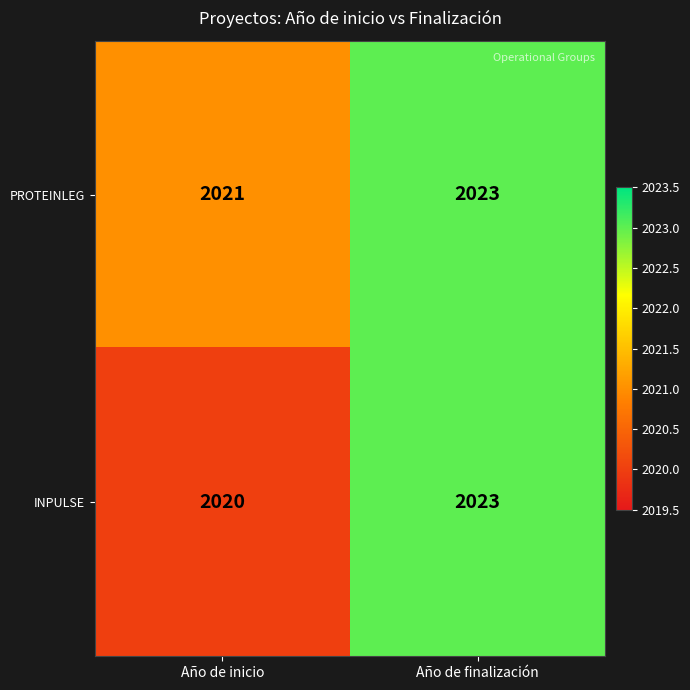

What is the difference between the maximum and minimum values in the INPULSE series?

3